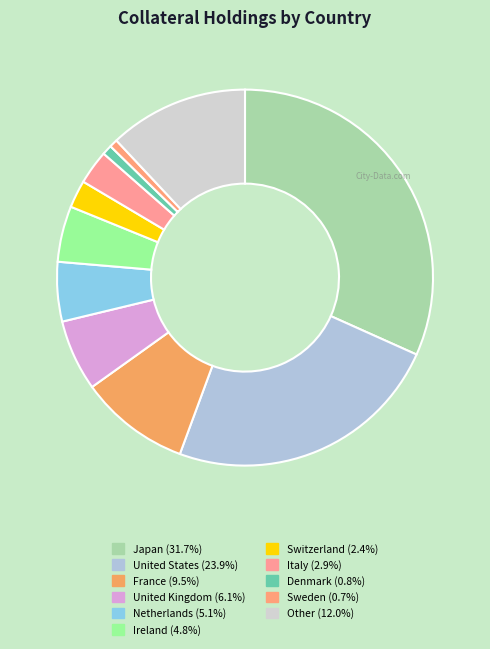

To the nearest percent, what is the combined percentage of Sweden and Italy?

4%